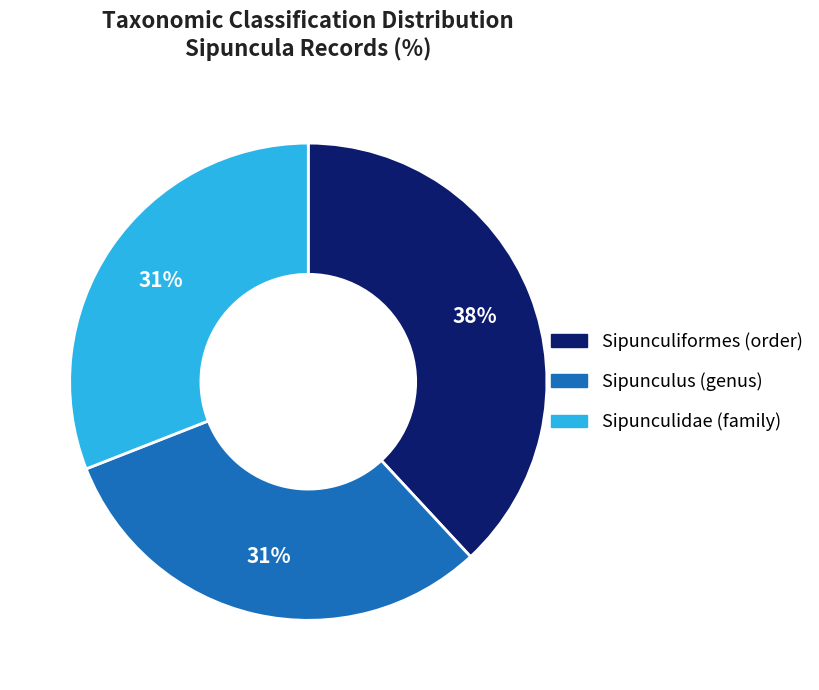

What percentage is the Sipunculidae (family) slice, to the nearest percent?

31%